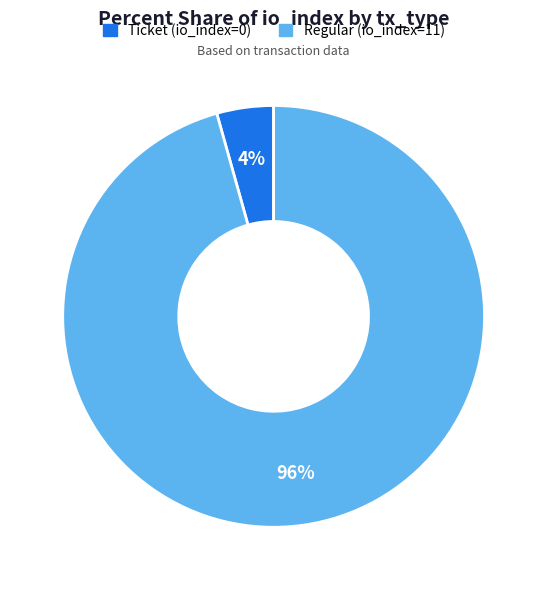

To the nearest percent, what portion does Regular (io_index=11) represent?

96%